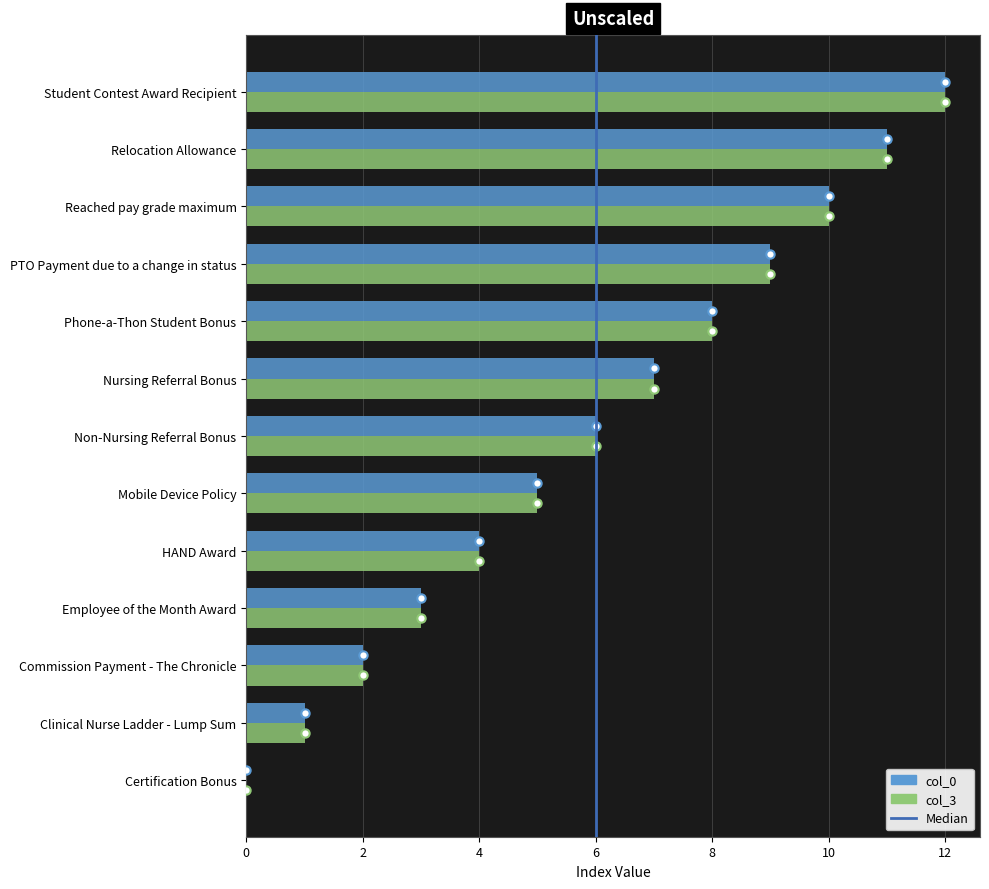

Which category has the highest value in the col_3 series?

Student Contest Award Recipient